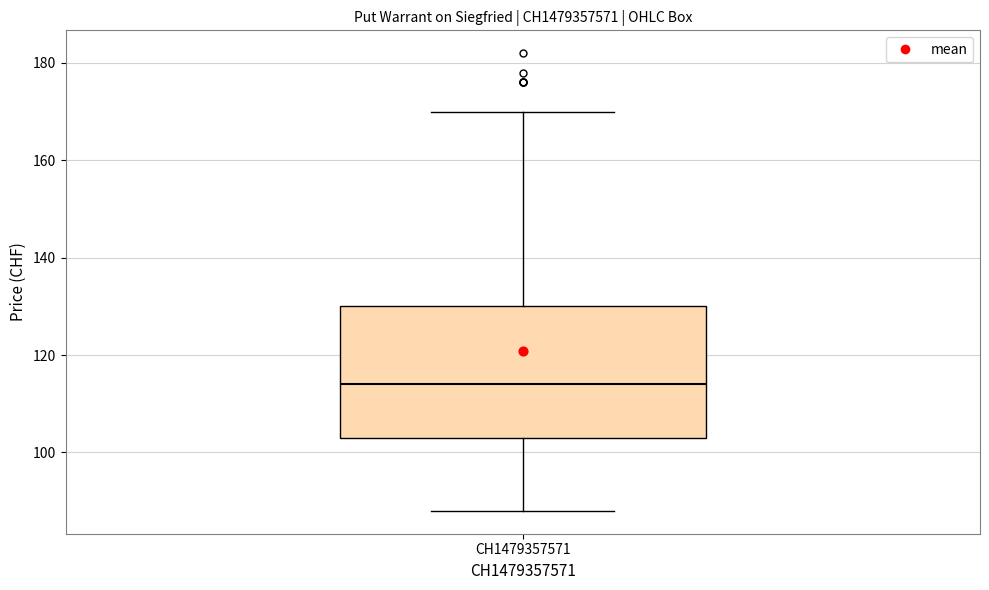

Read this box plot against the y-axis: the position of the median line, the range covered by the box, and the ends of both whiskers. The values are not printed on the chart, so give them approximately, as read against the axis.

median 114, box 104 to 130, whiskers 88 to 170